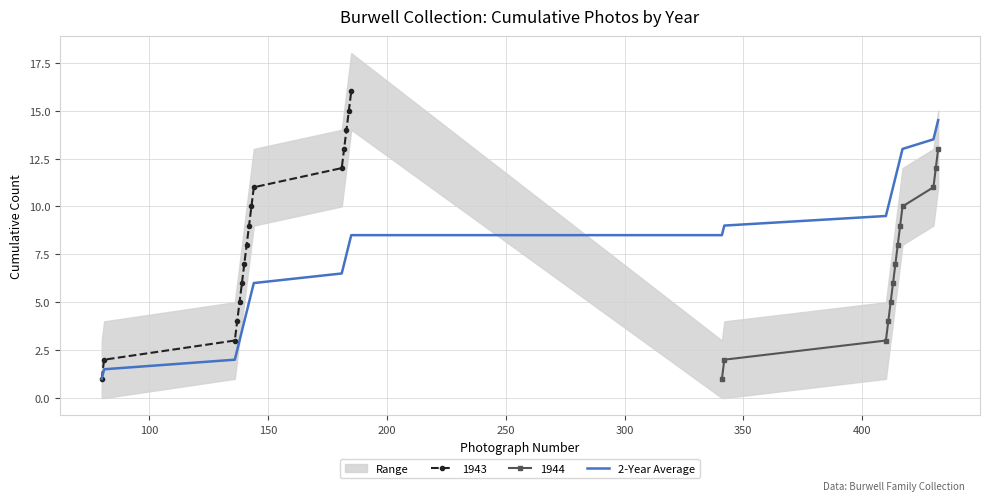

What is the lowest value of the 2-Year Average series?

1.0